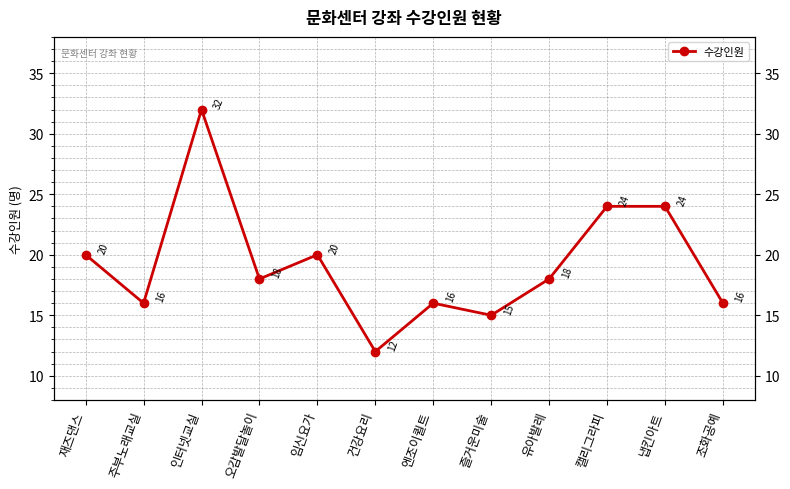

What is the sum of the values at 건강요리 and 유아발레?

30